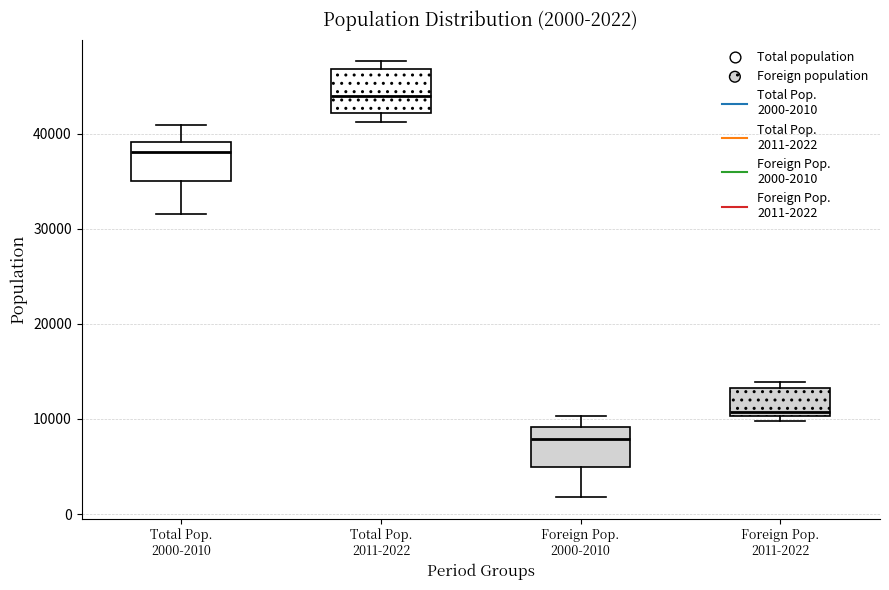

Which box has the lowest median line?

Foreign Pop. 2000-2010